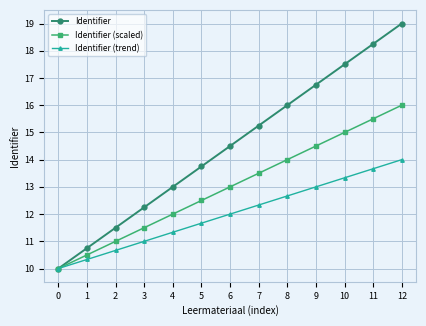

Which series has the largest total across all categories?

Identifier